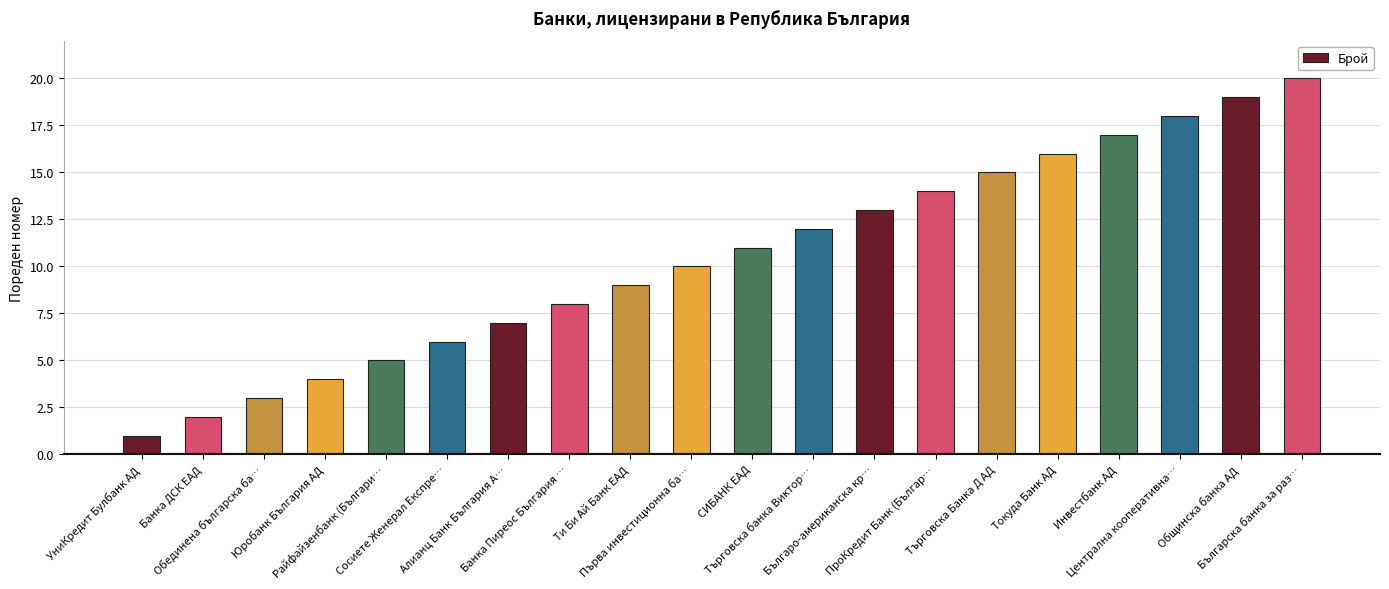

At which label is the value closest to 10?

Първа инвестиционна ба…